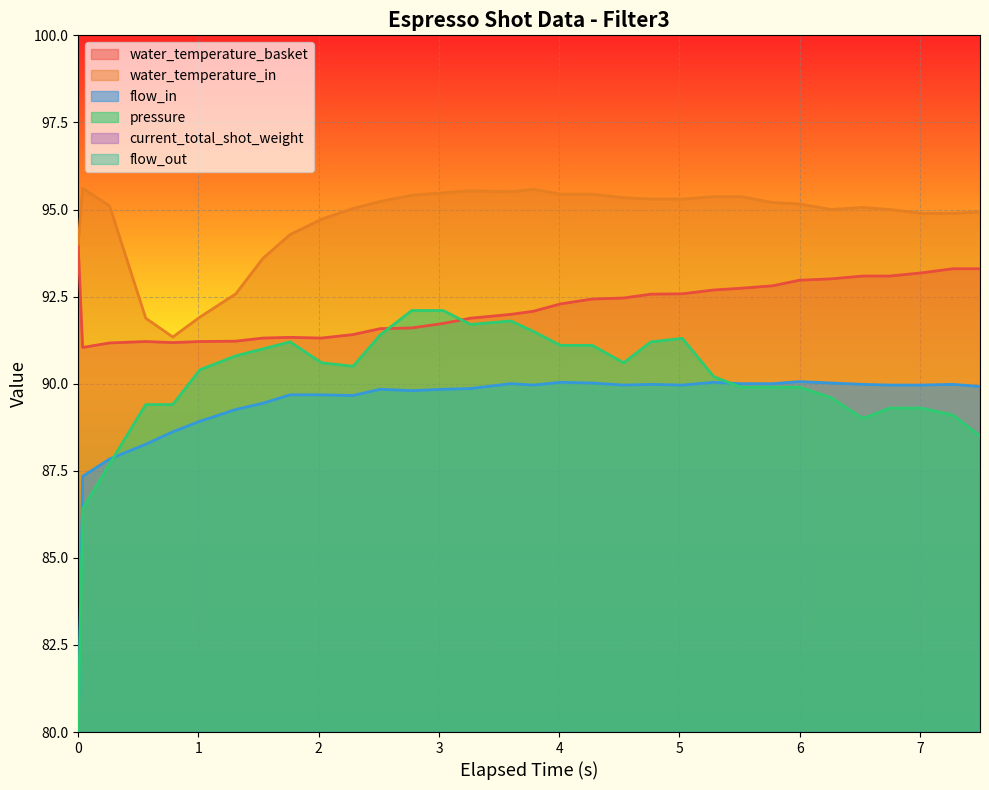

List the series in order of their peak value, highest first.

water_temperature_in, water_temperature_basket, pressure, flow_in